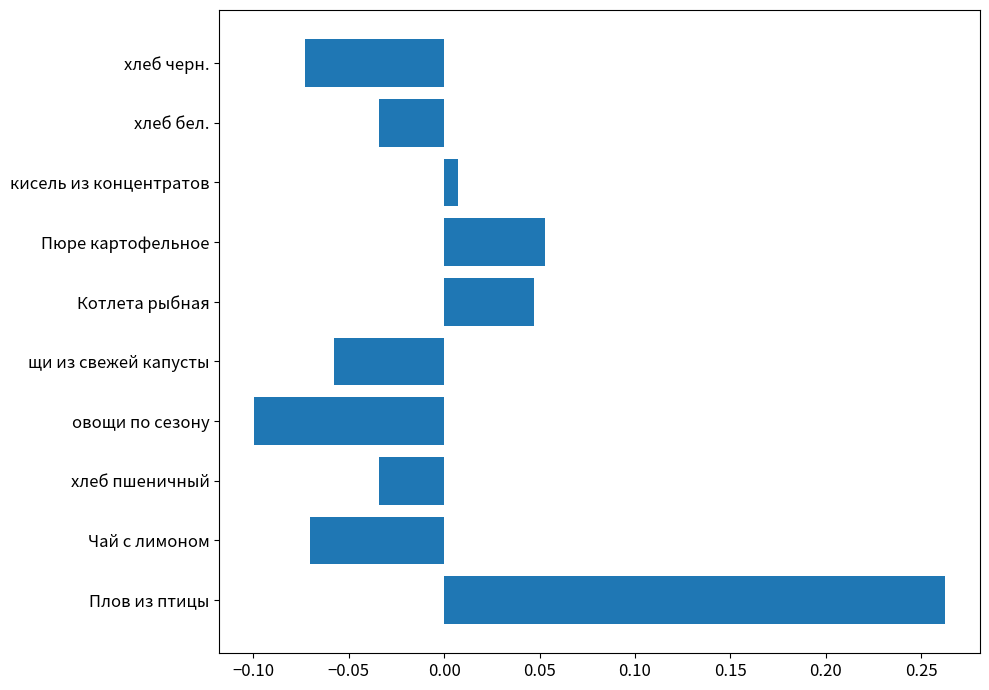

The chart shows a value of -0.0 at щи из свежей капусты. True or false?

False